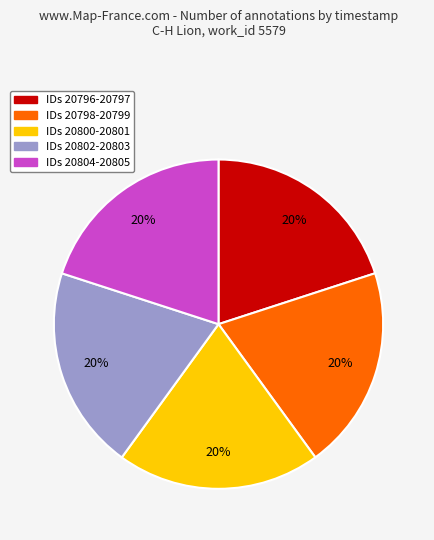

Count the number of slices in the pie.

5